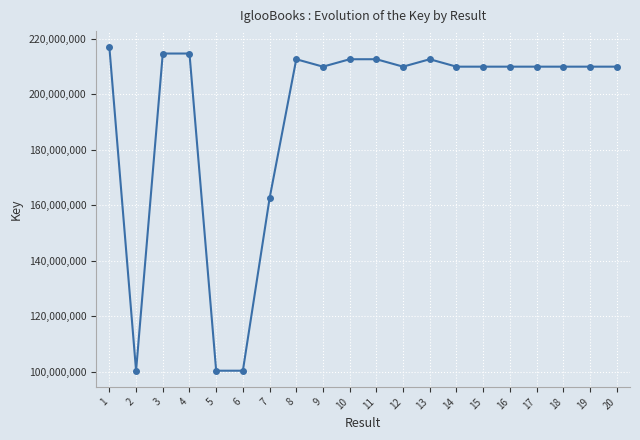

What is the sum of the values at 7 and 12?

372449149